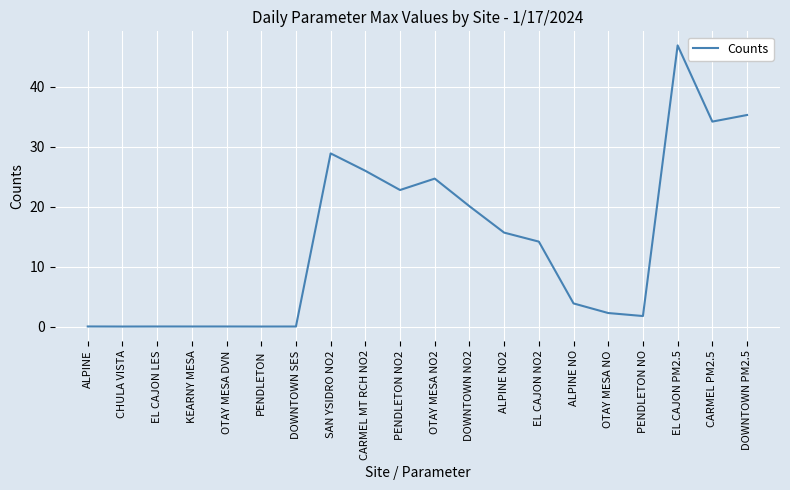

How many series are shown in this chart?

1